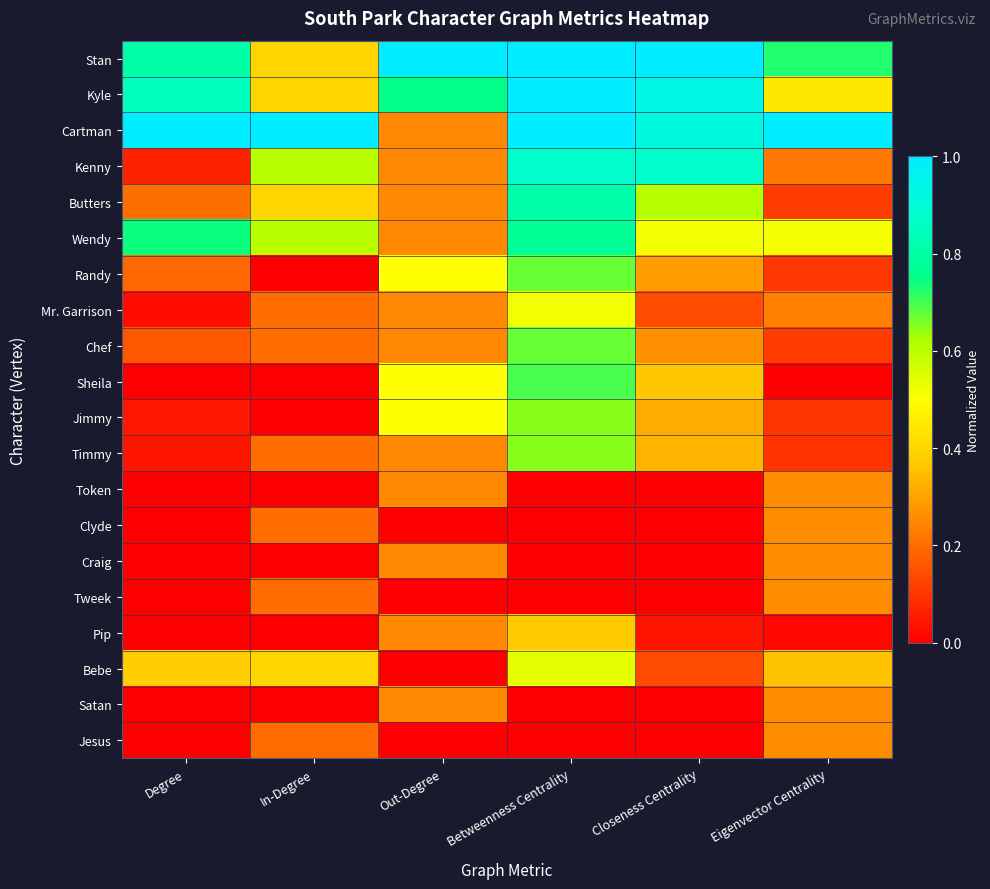

List the series in order of their peak value, highest first.

Stan, Kyle, Cartman, Kenny, Butters, Wendy, Sheila, Randy, Chef, Jimmy, Timmy, Bebe, Mr. Garrison, Pip, Token, Clyde, Craig, Tweek, Satan, Jesus